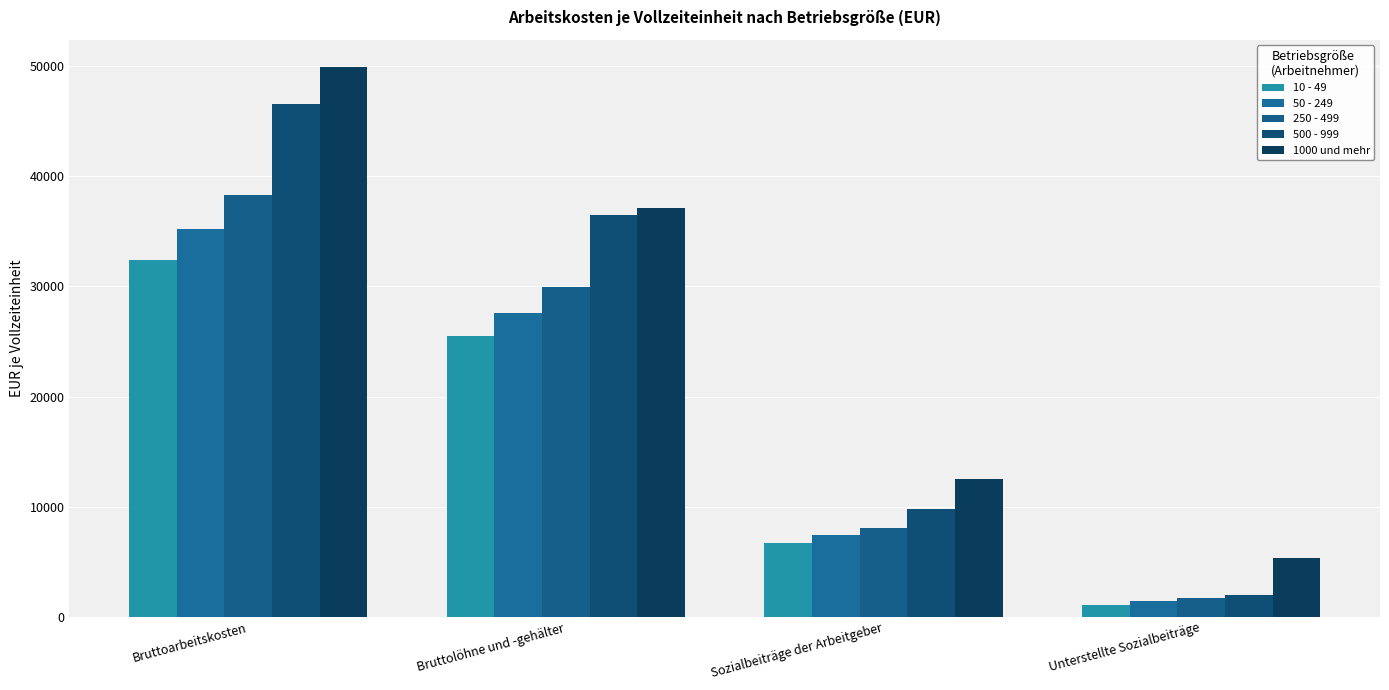

List the labels in order of 10 - 49 value, largest first.

Bruttoarbeitskosten, Bruttolöhne und -gehälter, Sozialbeiträge der Arbeitgeber, Unterstellte Sozialbeiträge